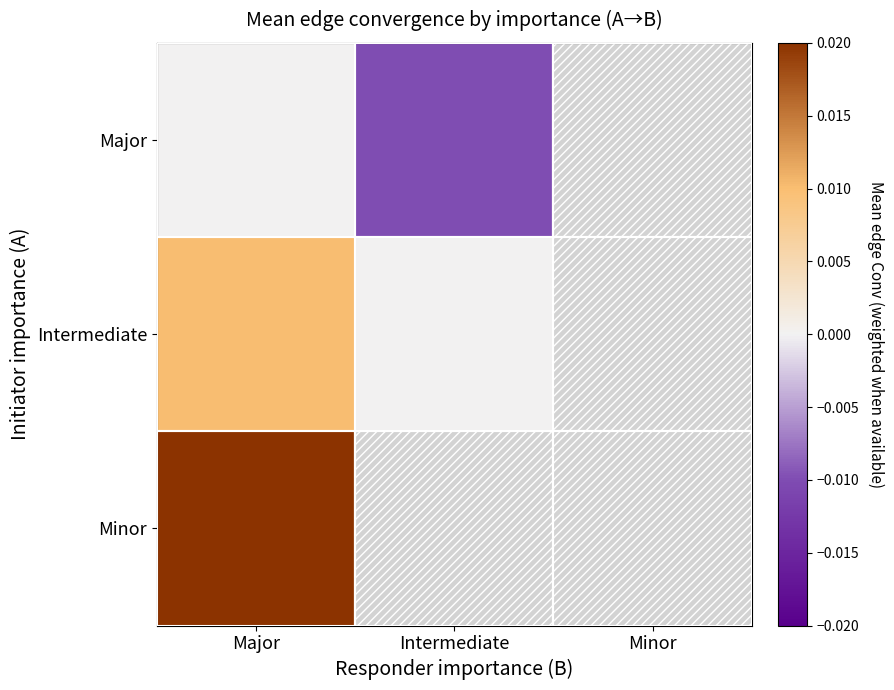

How many Major values are between 0 and 1?

1